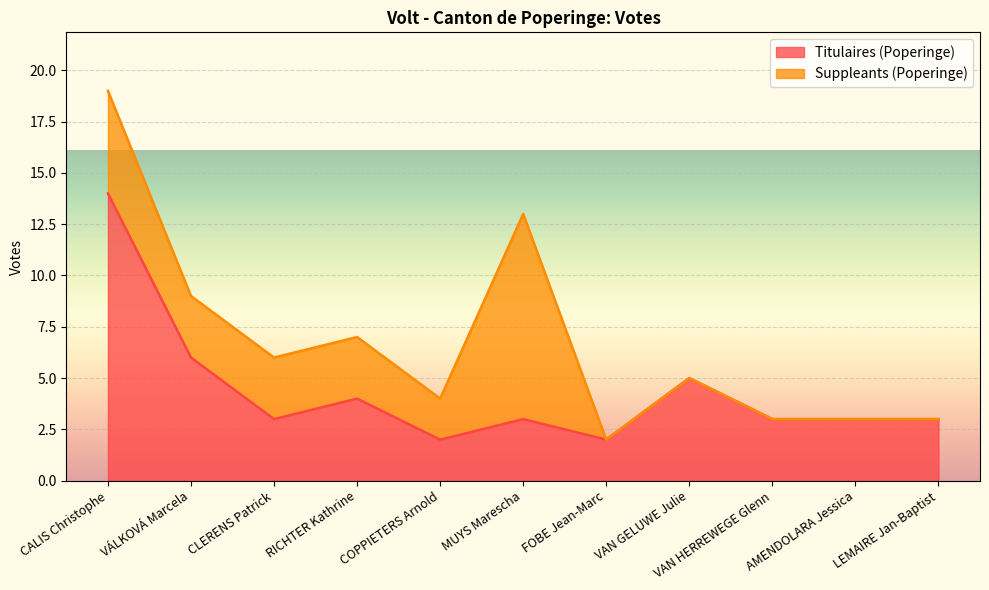

Reading right to left, extract all data points from this chart.

3	3	3	5	2	3	2	4	3	6	14